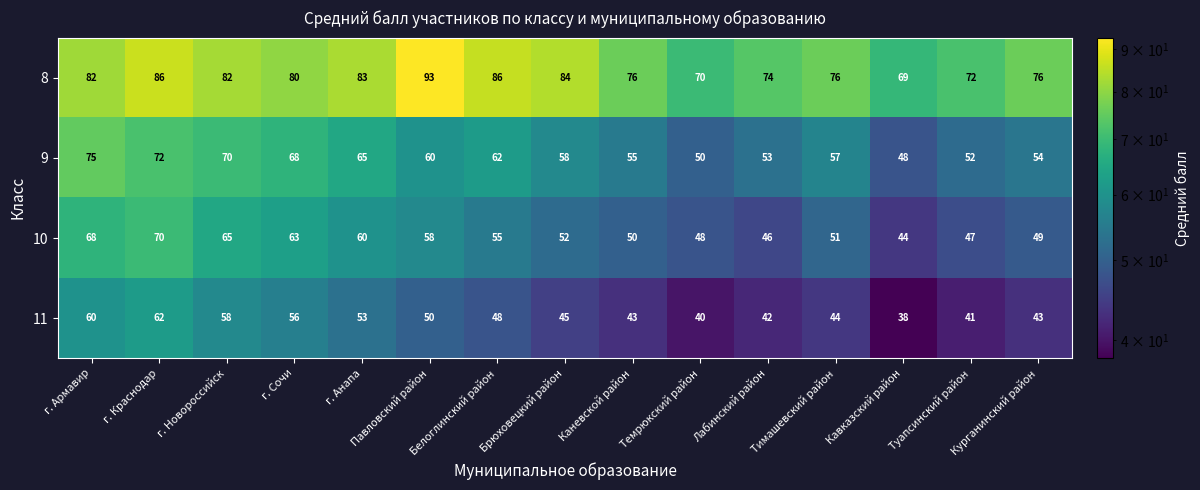

What is the smallest value displayed?

38